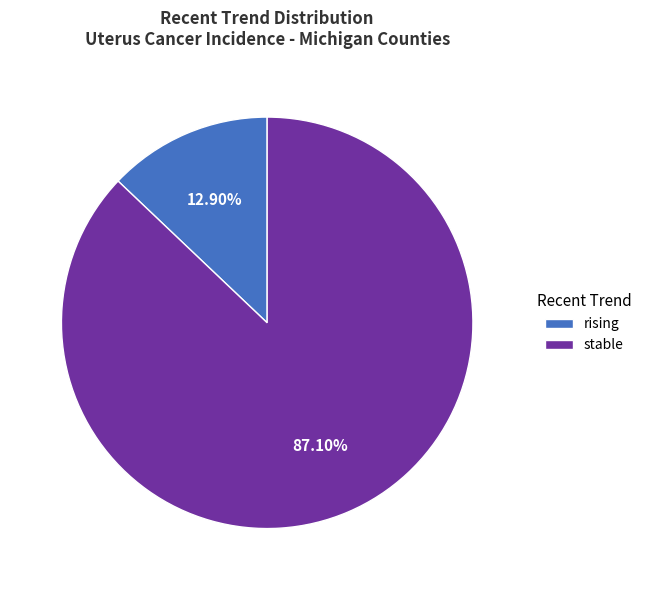

What percentage is the stable slice, to the nearest percent?

87%